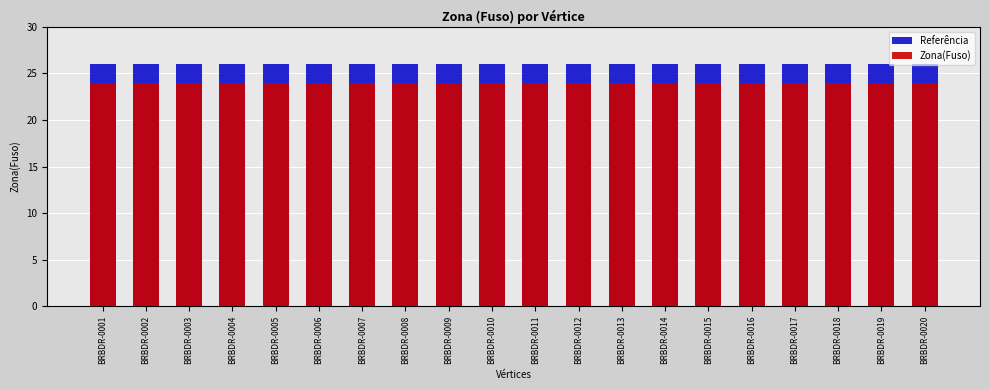

What is the smallest value displayed?

24